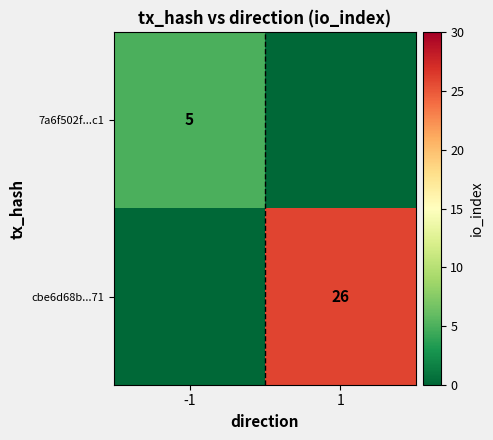

The value of 7a6f502f...c1 at -1 is 8. True or false?

False